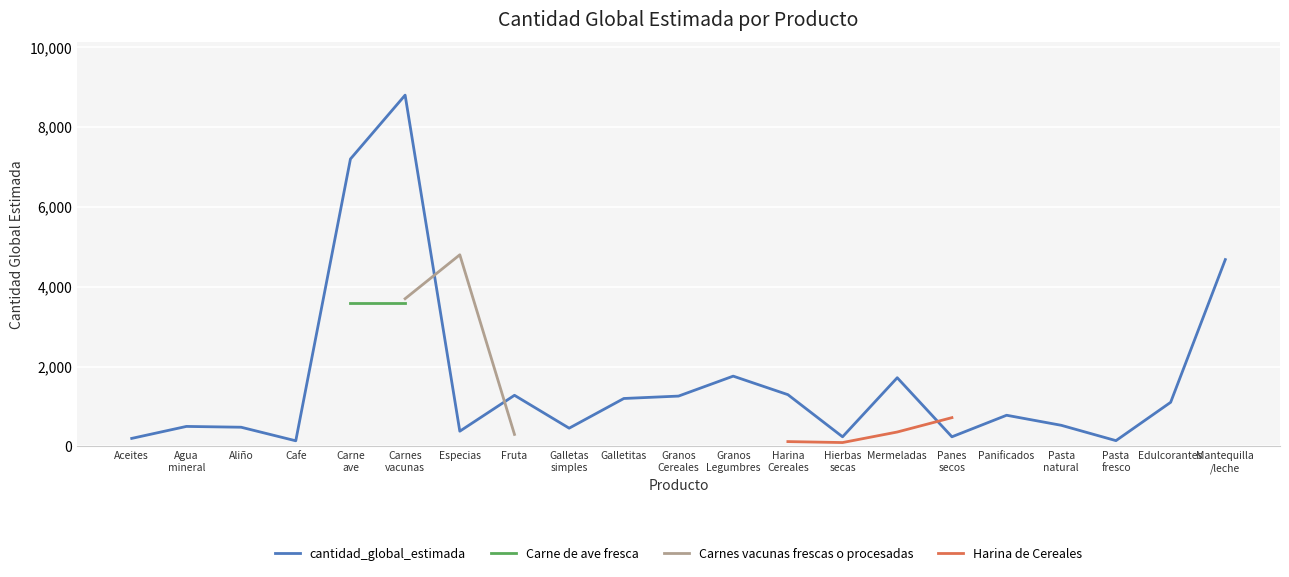

Which series ends up on top after the final intersection of Carnes vacunas frescas o procesadas and cantidad_global_estimada?

cantidad_global_estimada